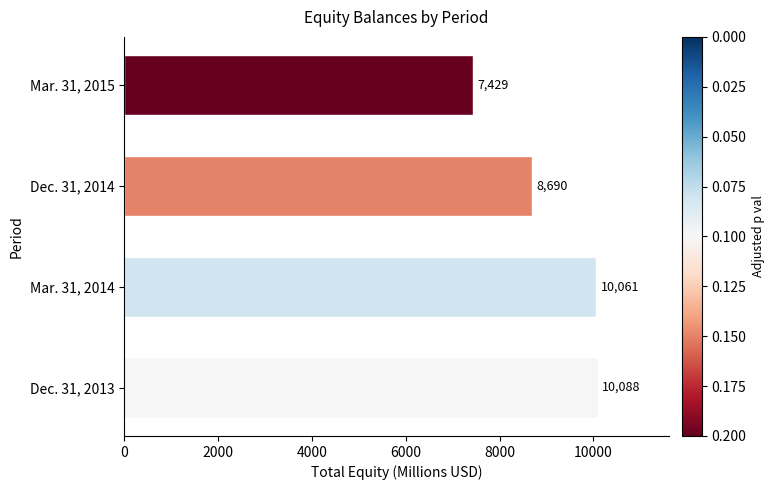

Does the chart contain any negative values?

No